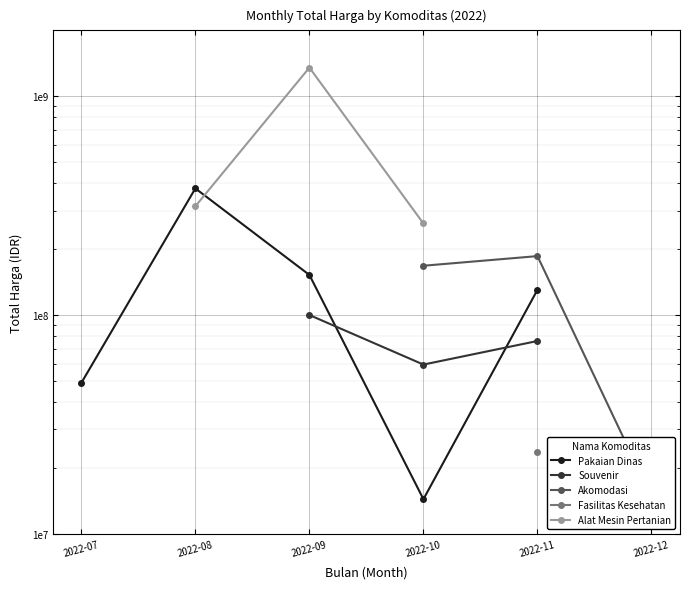

The value of Souvenir at 2022-11 is 76100000.0. True or false?

True